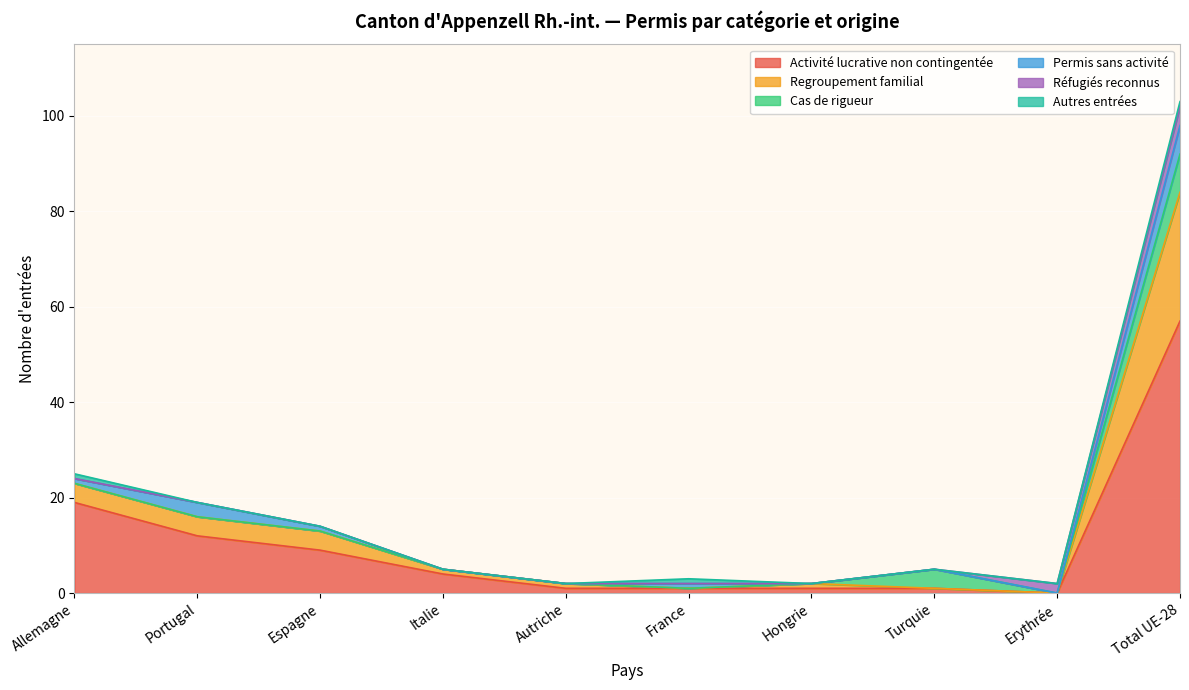

What is the maximum value for Regroupement familial?

27